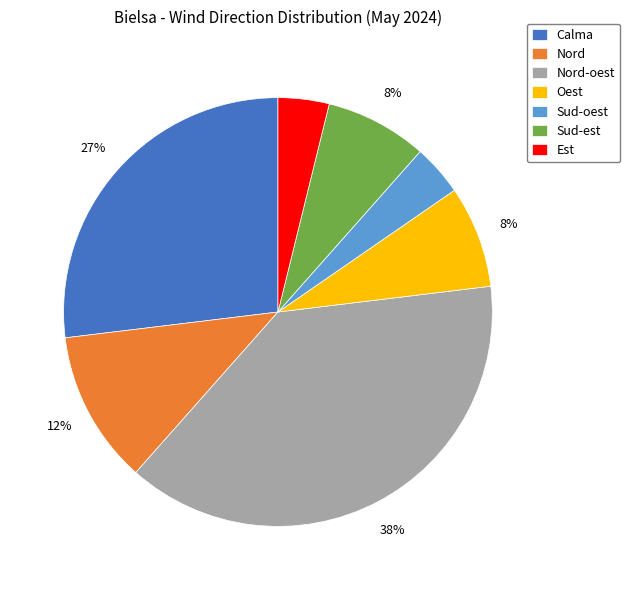

To the nearest percent, what portion does Oest represent?

8%